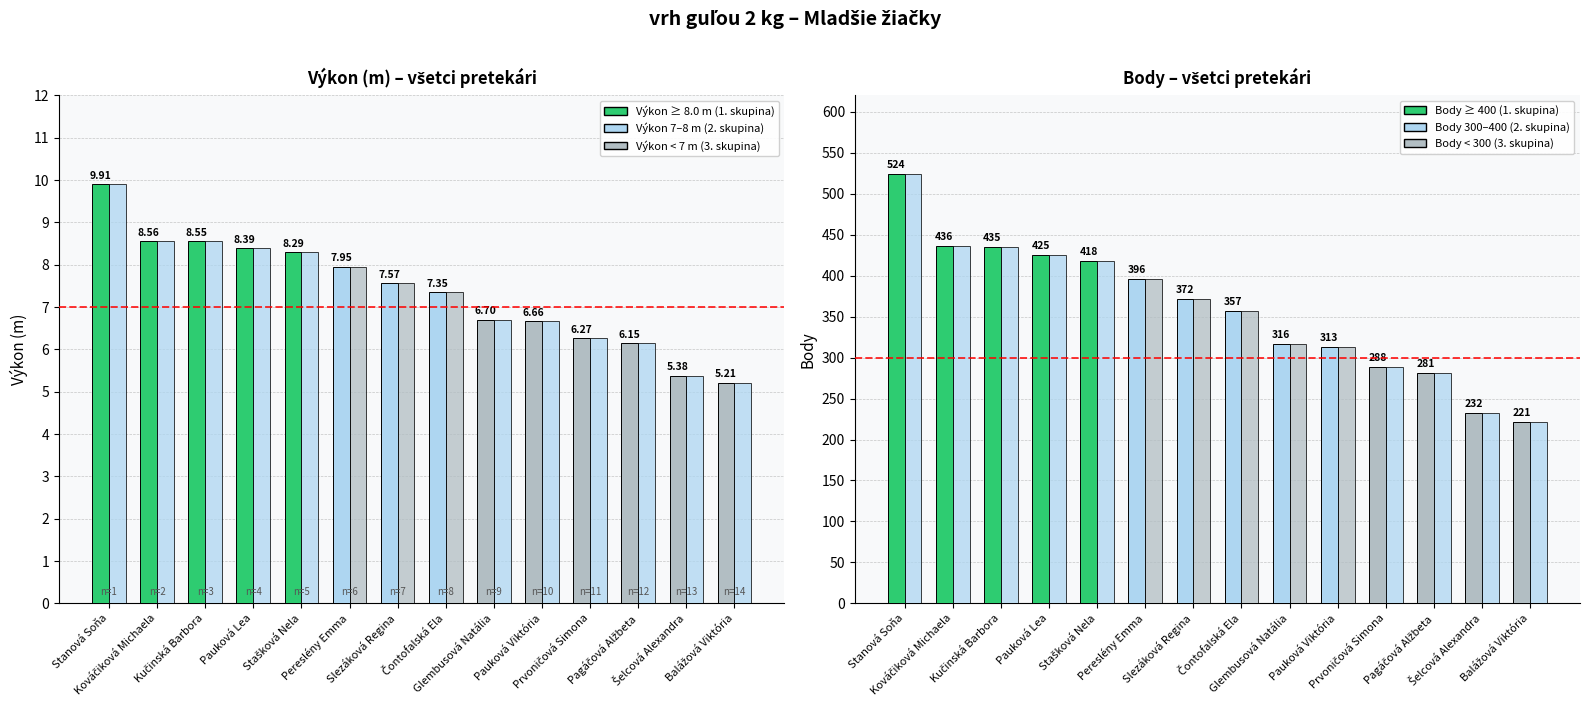

The value of Poradie (rank trend) at Slezáková Regina is 2.9. True or false?

False